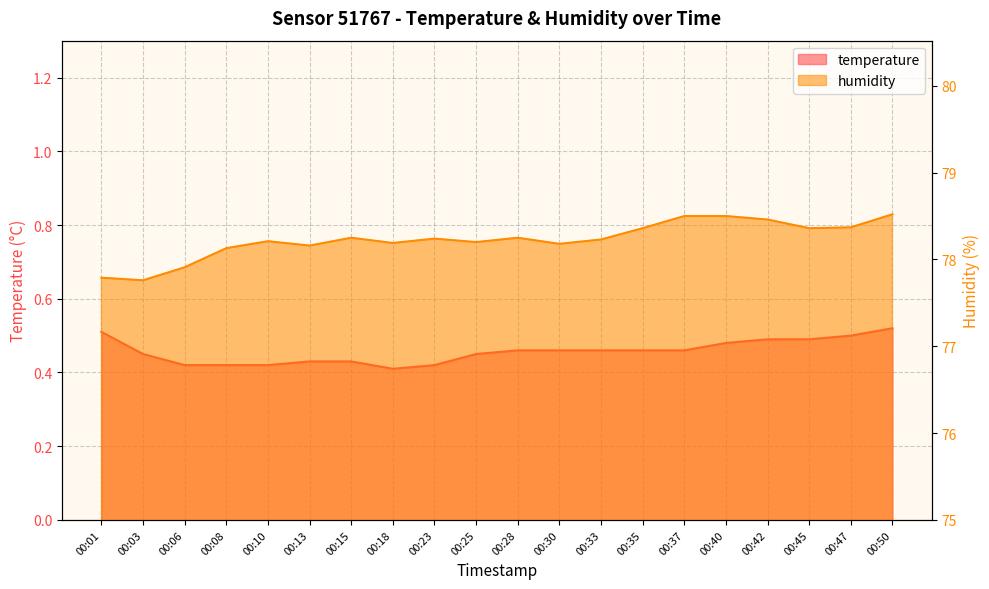

Which category has the lowest value across all series?

00:18